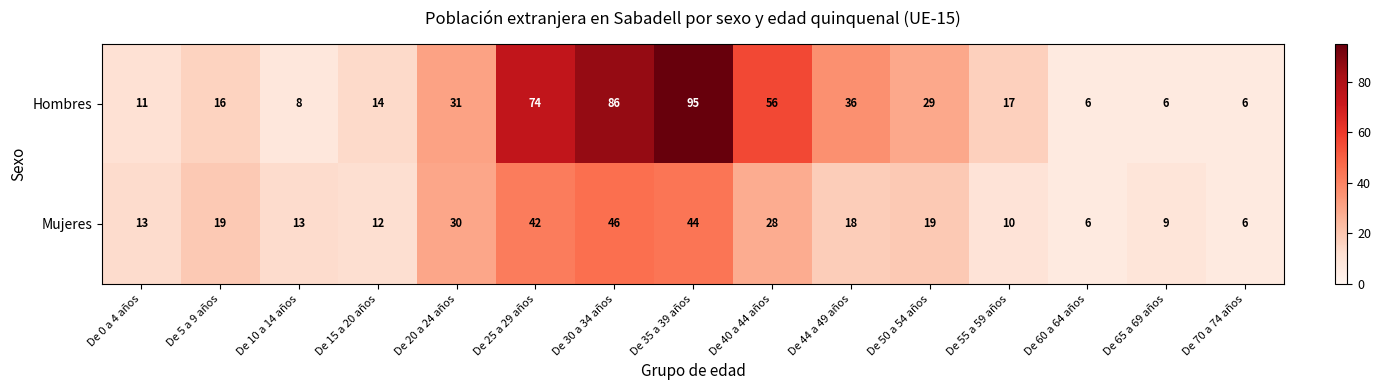

What is the total value across all series at De 40 a 44 años?

84